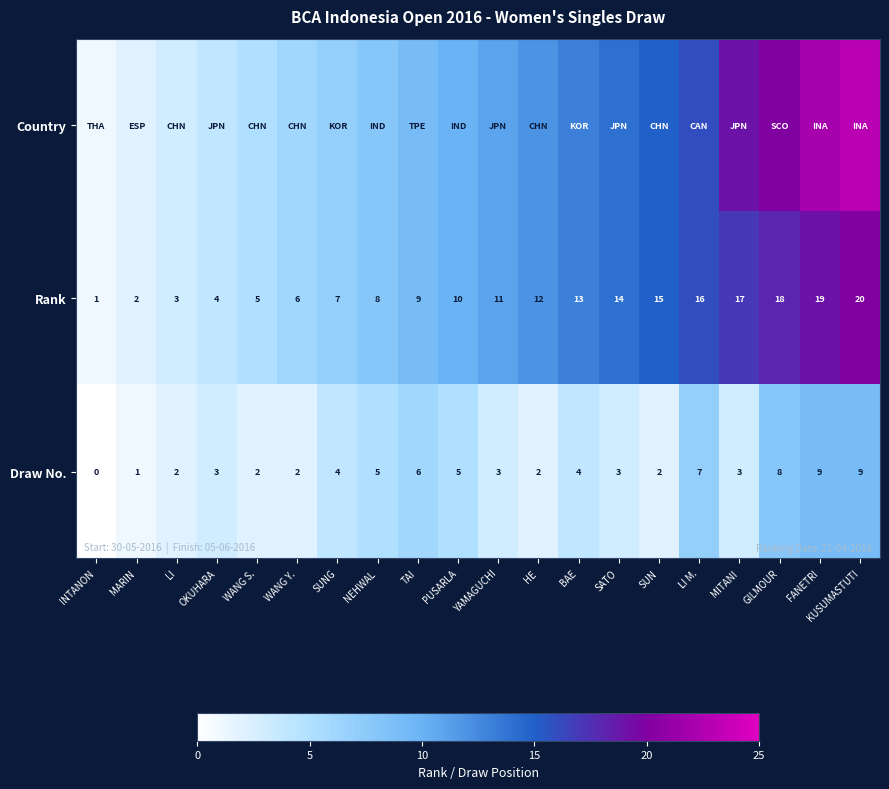

What is the maximum value for Draw No.?

9